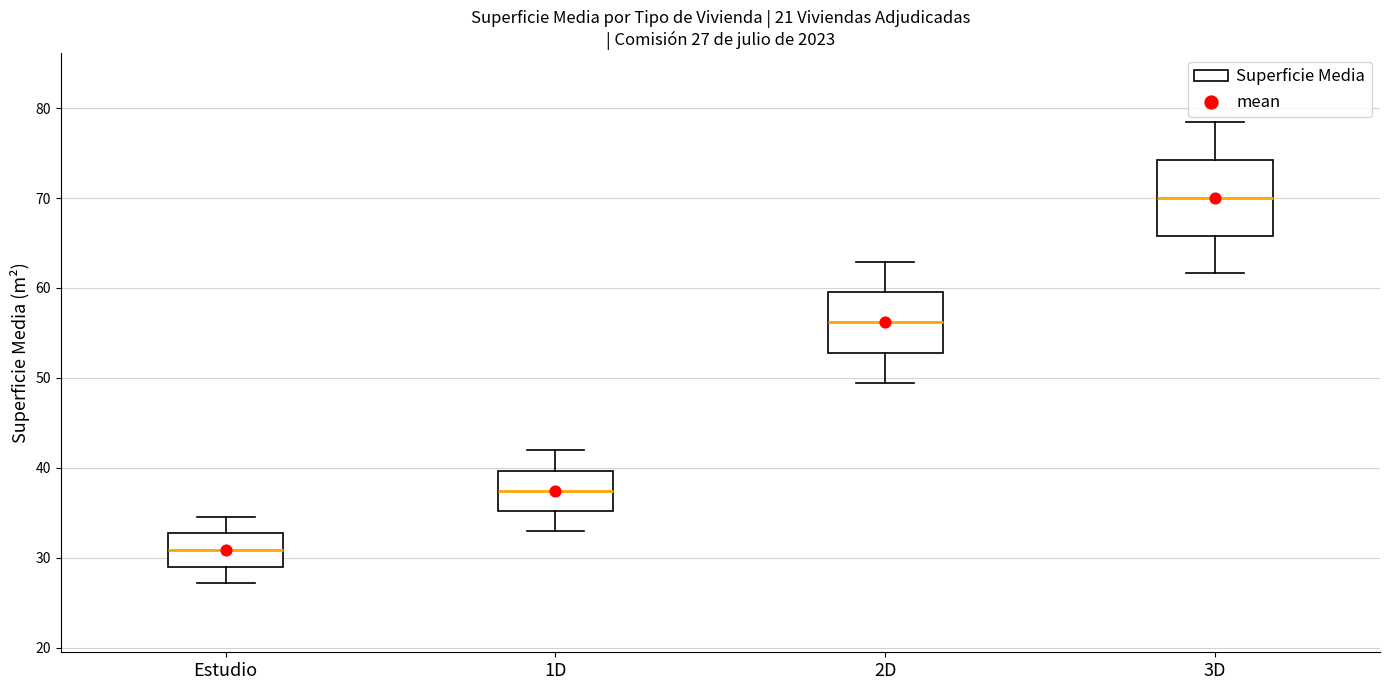

Which box has the highest median line?

3D